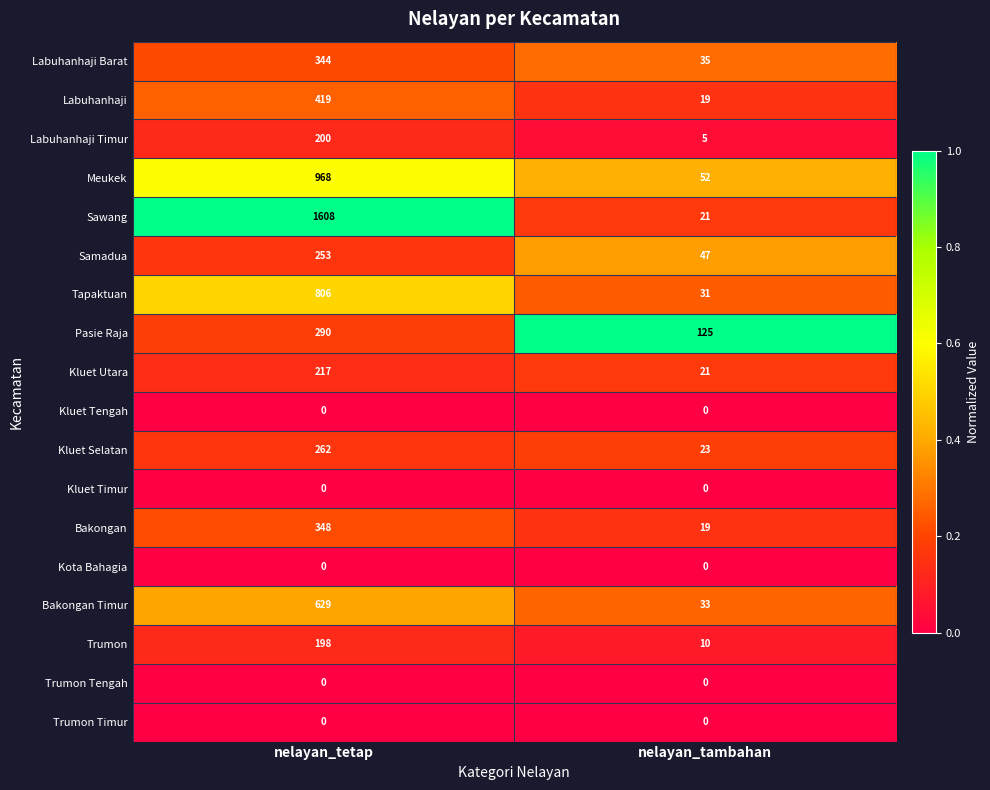

Which category has the lowest value in the Bakongan Timur series?

nelayan_tambahan